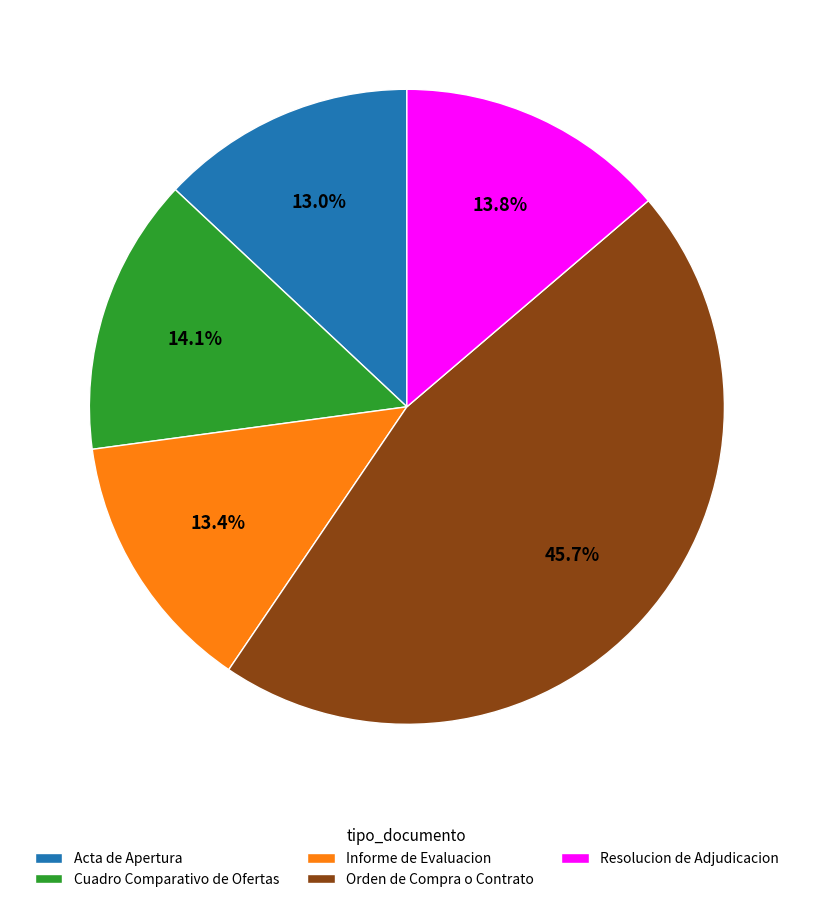

Count the number of slices in the pie.

5